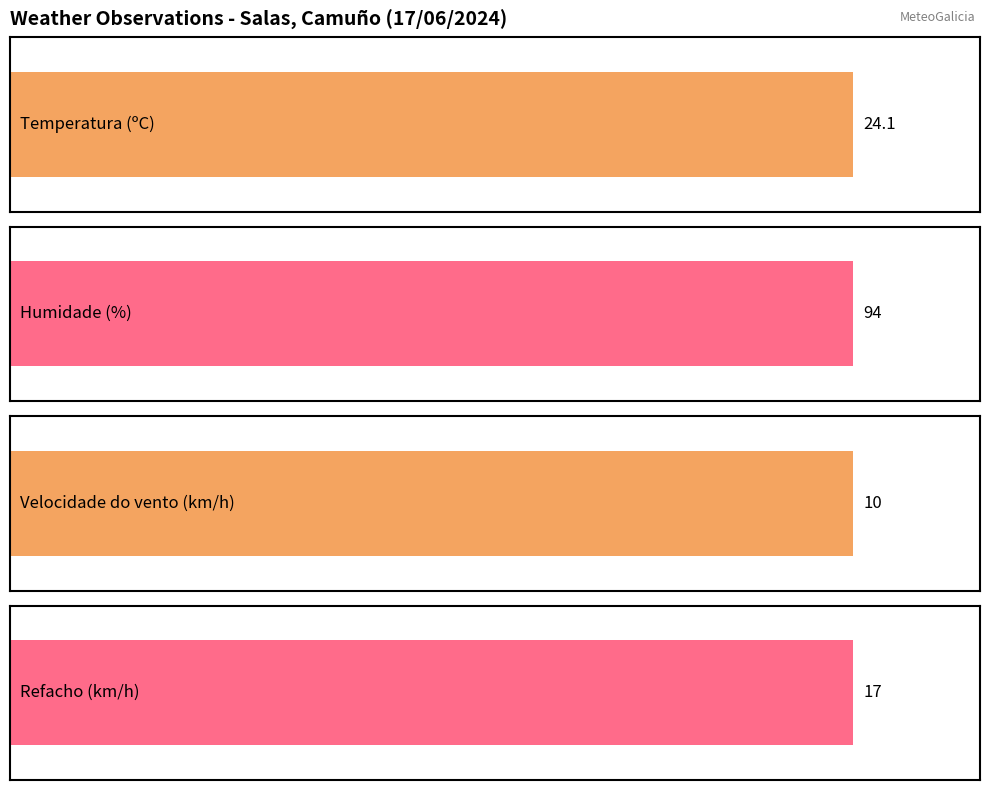

How many distinct data groups are displayed?

4